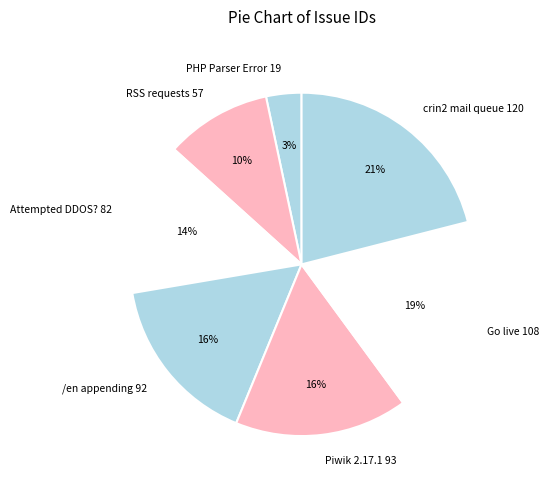

Is it true that PHP Parser Error is 17% of the pie?

False